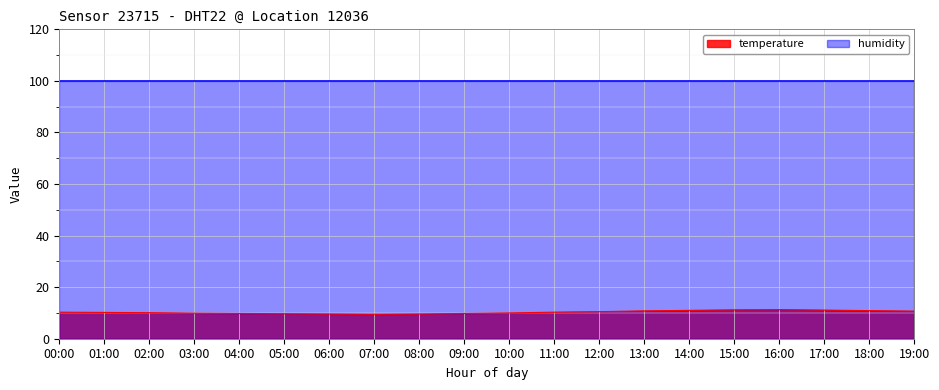

Does the chart display data point markers on the line(s)?

No